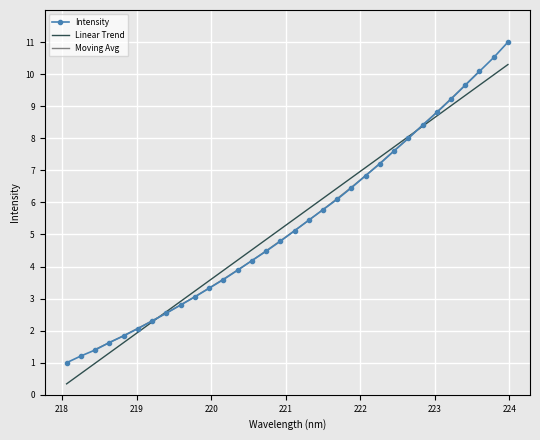

What is the value of the 28th point from the left?

9.2